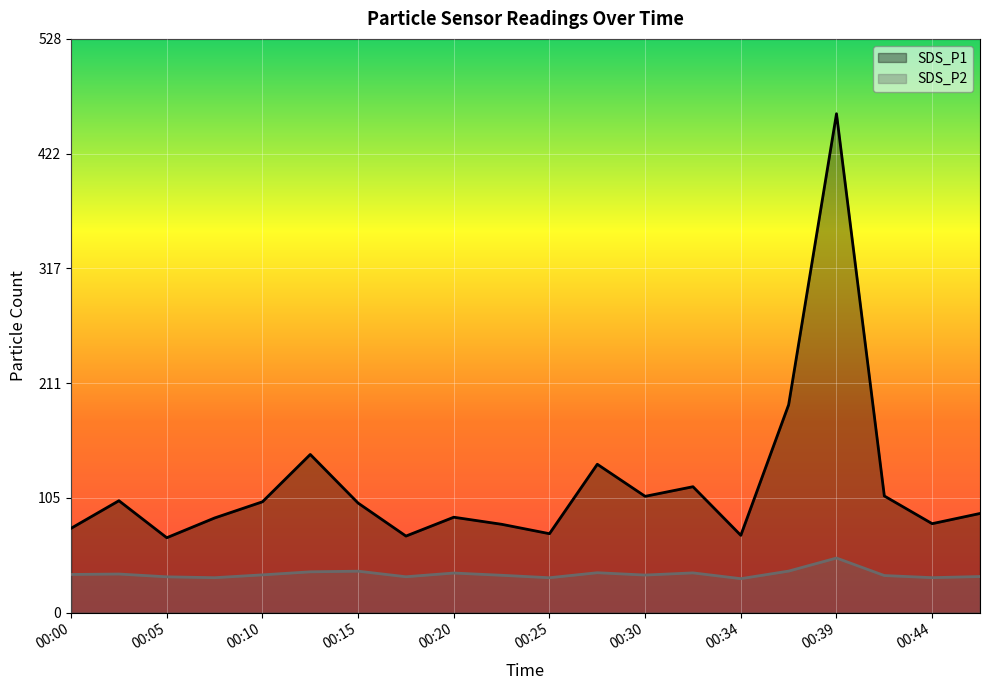

True or false: SDS_P2 has a value of 32.2 at 00:08.

True